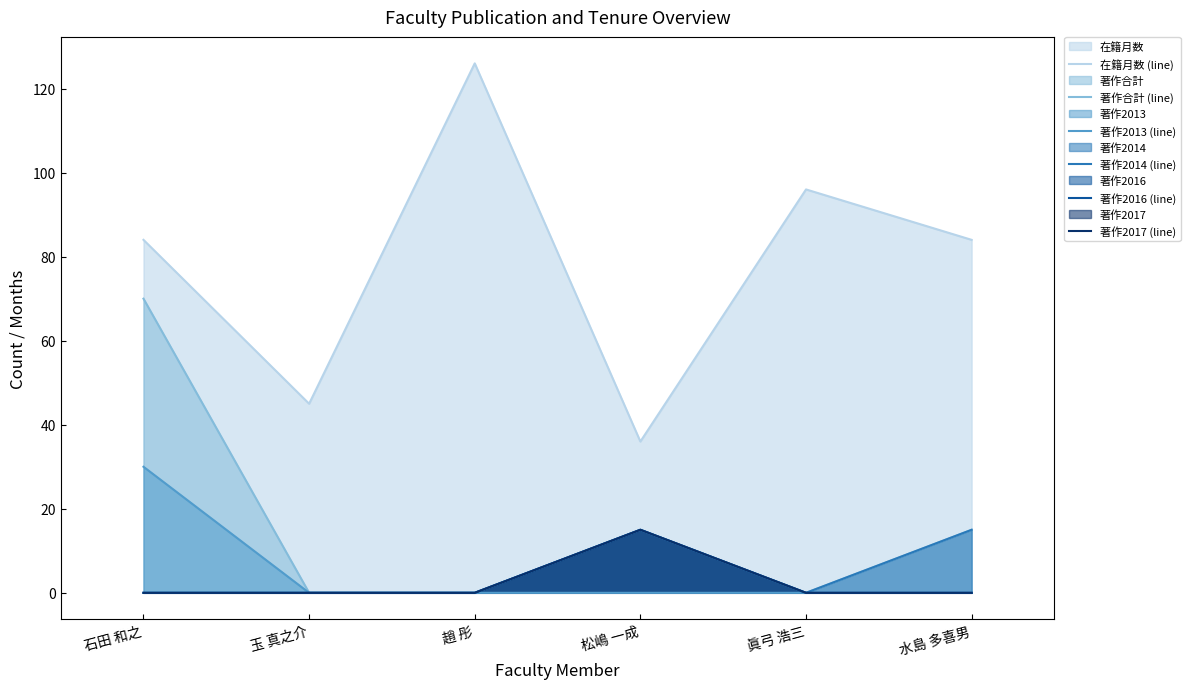

At how many categories does at least one series exceed 14?

6